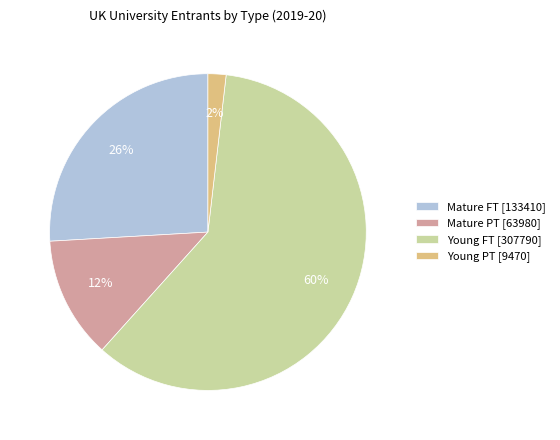

Do Young PT and Young FT together represent more than half of the pie?

Yes